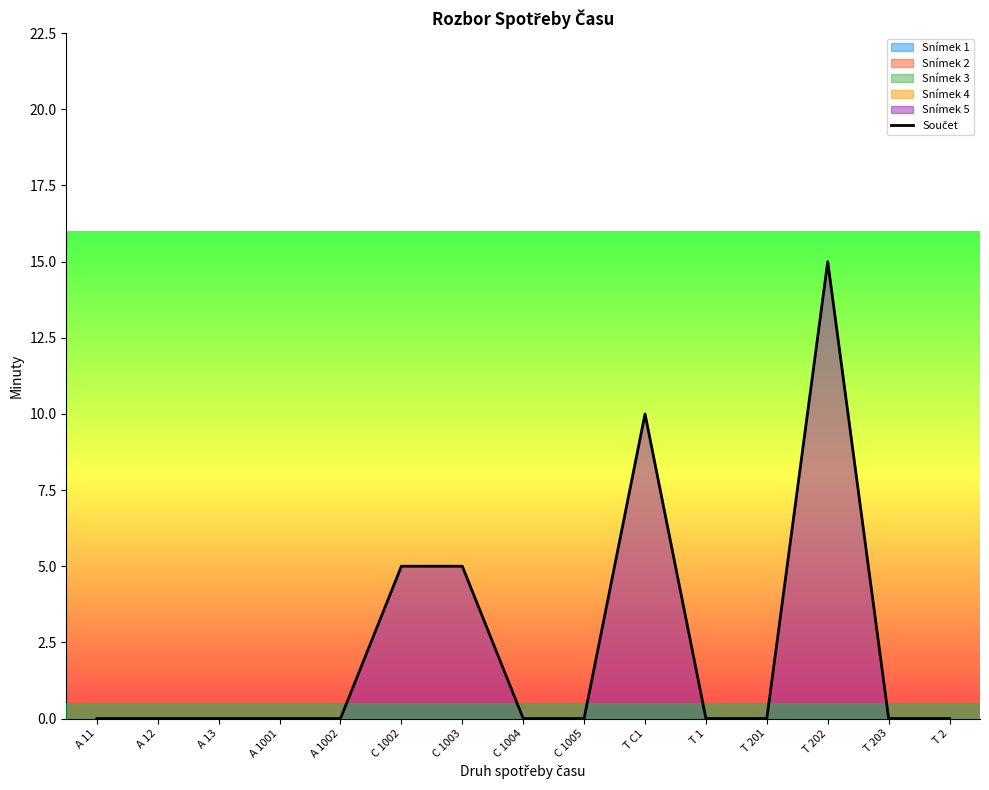

List the labels in order of value, smallest first.

A 11, A 12, A 13, A 1001, A 1002, C 1004, C 1005, T 1, T 201, T 203, T 2, C 1002, C 1003, T C1, T 202